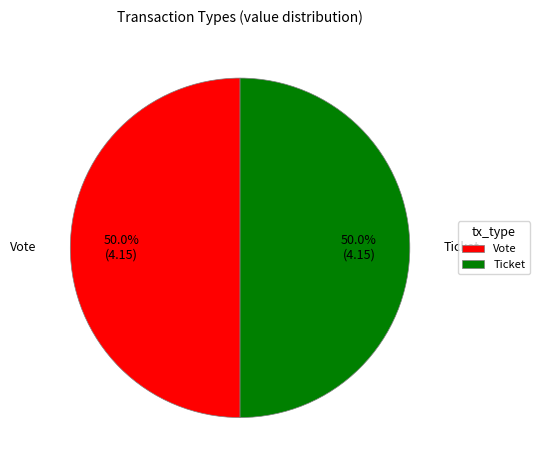

What is the ratio of the value at Ticket to the value at Vote?

1.0